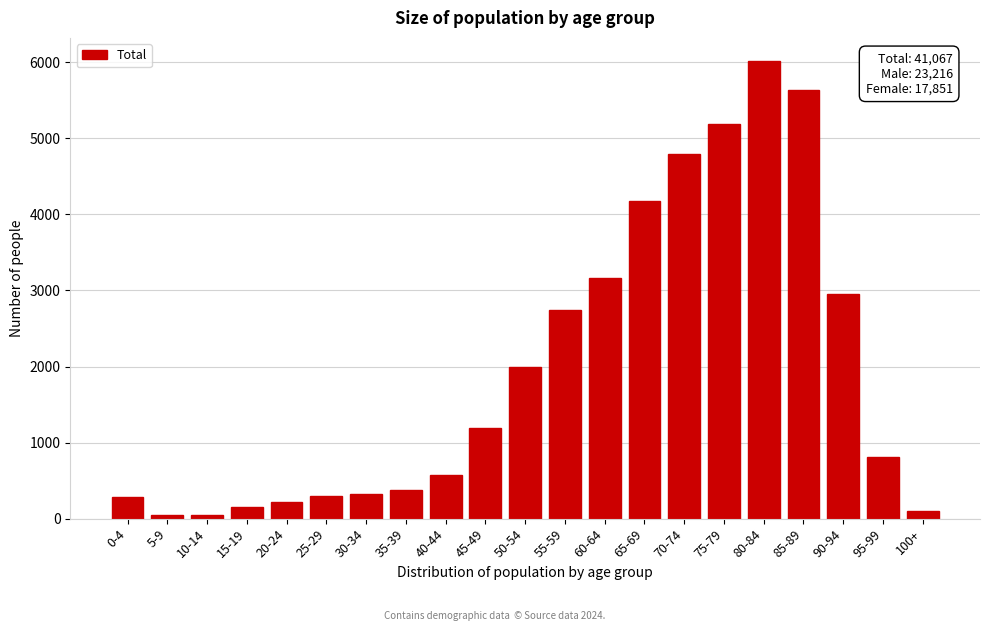

What is the sum of all values?

41067